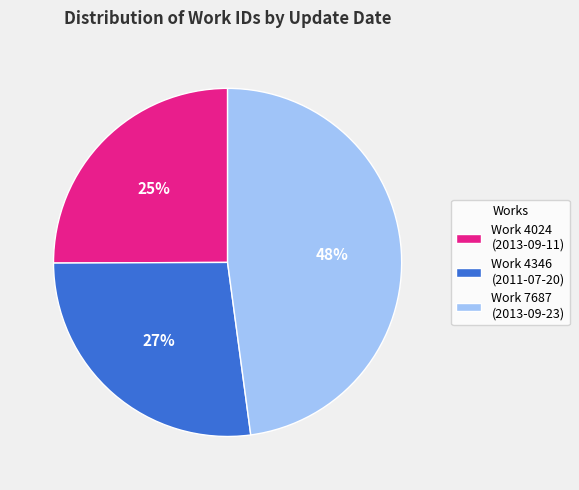

Is Work 7687 (2013-09-23) the majority of the pie?

No